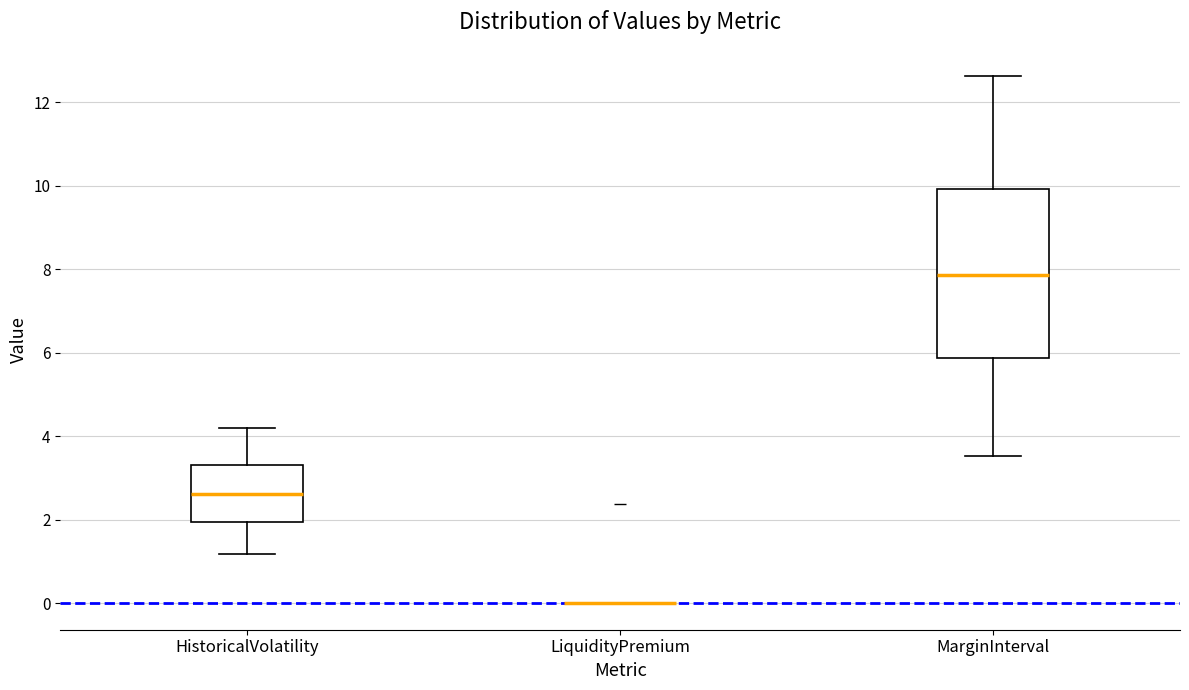

Which box is the tallest, from its lower edge to its upper edge?

MarginInterval